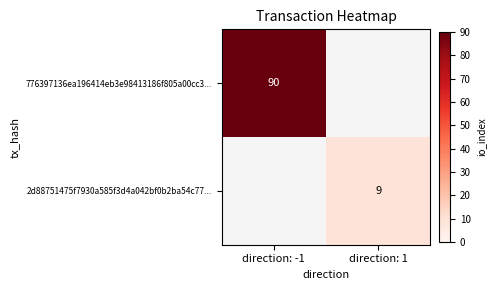

True or false: 2d88751475f7930a585f3d4a042bf0b2ba54c77... has a value of 9 at direction: 1.

True